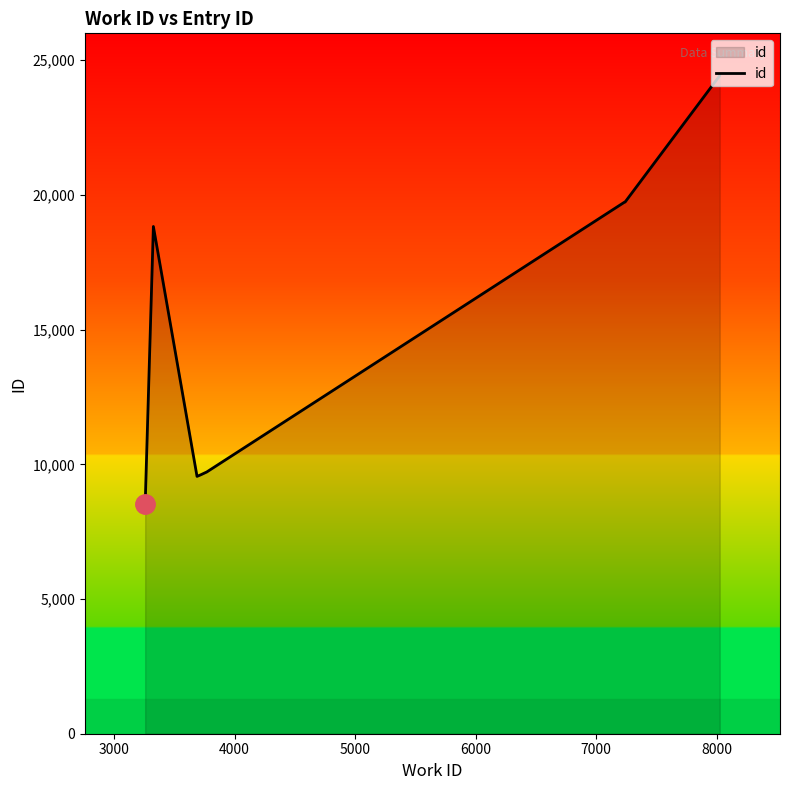

What is the value of the 10th point from the left?

24433